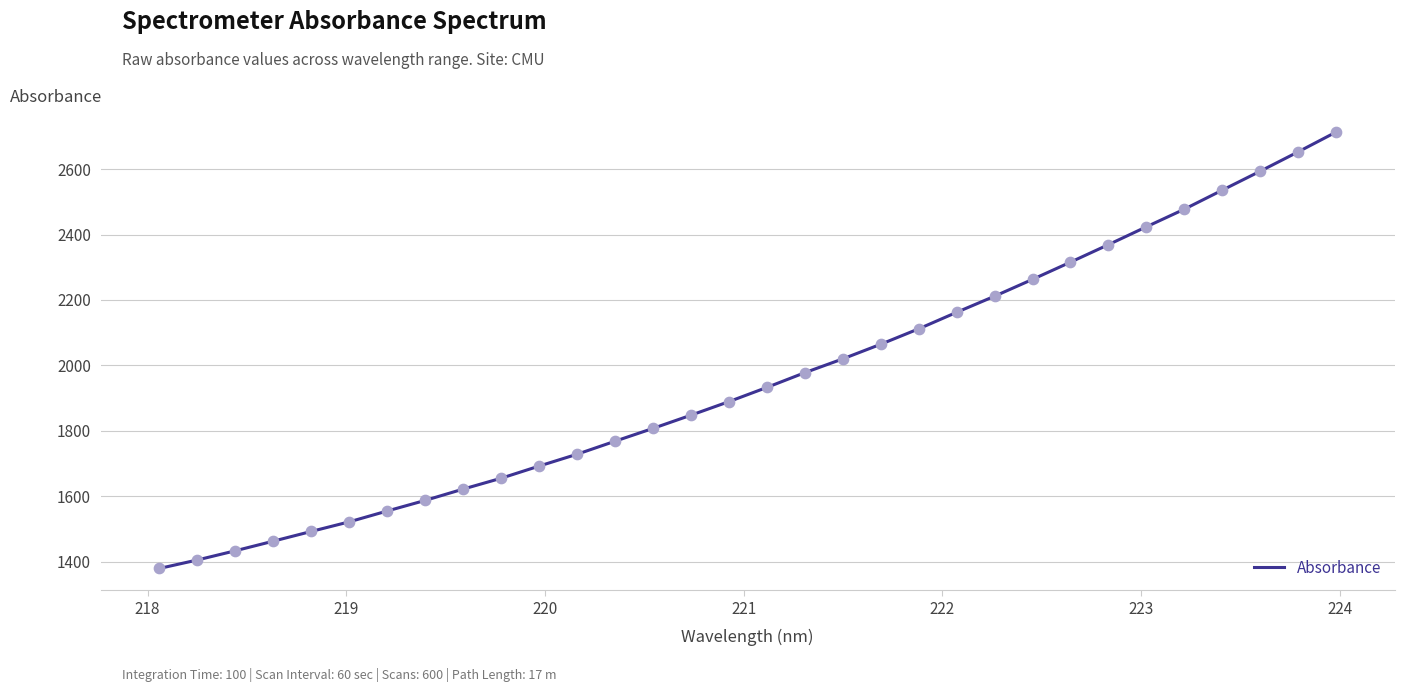

What is the difference between the maximum and minimum values?

1333.7